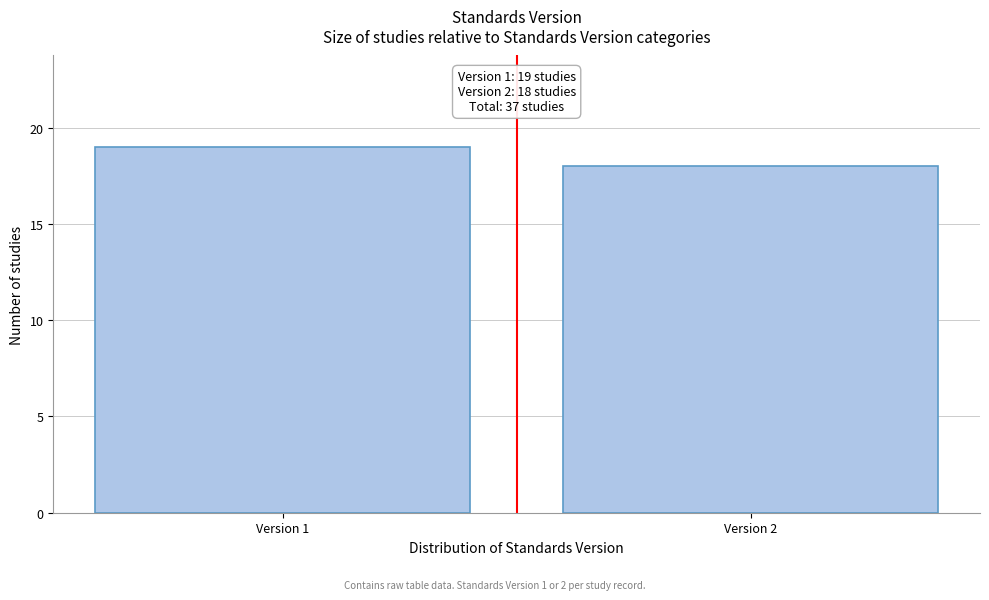

Reading left to right, what are all the values shown in this chart?

Version 1=19	Version 2=18